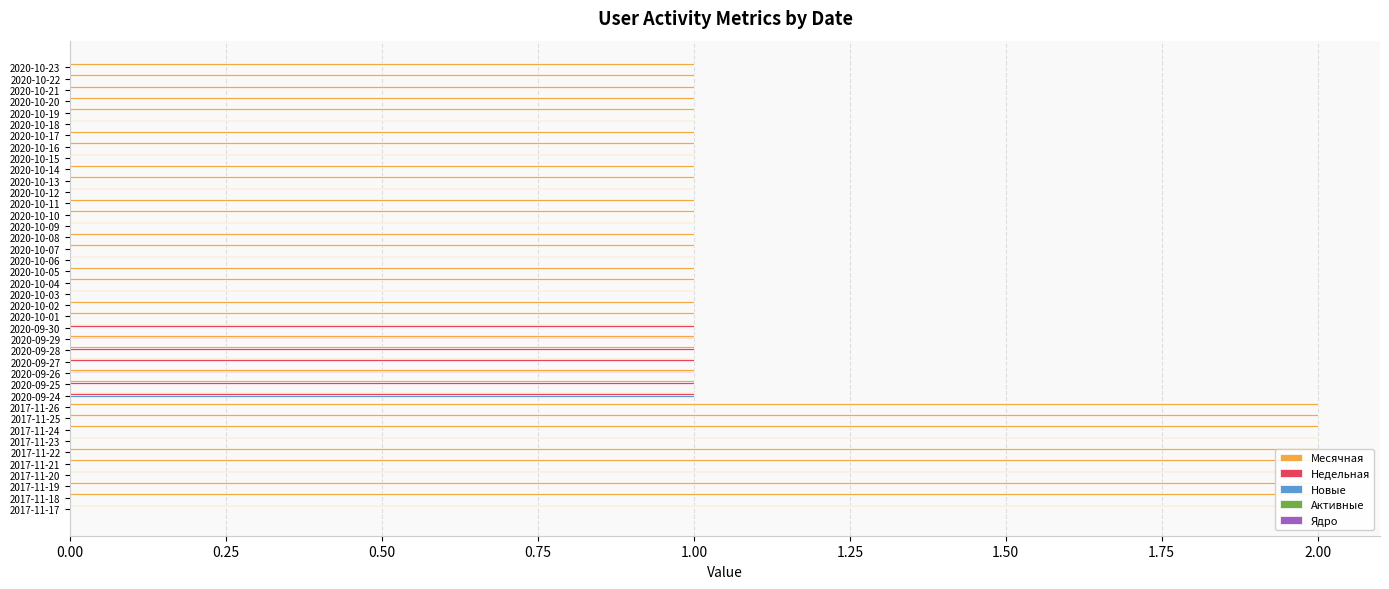

Reading right to left, what are all the values shown in this chart?

Месячная: 2.0	2.0	2.0	2.0	2.0	2.0	2.0	2.0	2.0	2.0	1.0	1.0	1.0	1.0	1.0	1.0	1.0	1.0	1.0	1.0	1.0	1.0	1.0	1.0	1.0	1.0	1.0	1.0	1.0	1.0	1.0	1.0	1.0	1.0	1.0	1.0	1.0	1.0	1.0	1.0
Недельная: 0.0	0.0	0.0	0.0	0.0	0.0	0.0	0.0	0.0	0.0	1.0	1.0	1.0	1.0	1.0	1.0	1.0	0.0	0.0	0.0	0.0	0.0	0.0	0.0	0.0	0.0	0.0	0.0	0.0	0.0	0.0	0.0	0.0	0.0	0.0	0.0	0.0	0.0	0.0	0.0
Новые: 0.0	0.0	0.0	0.0	0.0	0.0	0.0	0.0	0.0	0.0	1.0	0.0	0.0	0.0	0.0	0.0	0.0	0.0	0.0	0.0	0.0	0.0	0.0	0.0	0.0	0.0	0.0	0.0	0.0	0.0	0.0	0.0	0.0	0.0	0.0	0.0	0.0	0.0	0.0	0.0
Активные: 0.1	0.1	0.1	0.1	0.1	0.1	0.1	0.1	0.1	0.1	0.1	0.1	0.1	0.1	0.1	0.1	0.1	0.1	0.1	0.1	0.1	0.1	0.1	0.1	0.1	0.1	0.1	0.1	0.1	0.1	0.1	0.1	0.1	0.1	0.1	0.1	0.1	0.1	0.1	0.1
Ядро: 0.1	0.1	0.1	0.1	0.1	0.1	0.1	0.1	0.1	0.1	0.1	0.1	0.1	0.1	0.1	0.1	0.1	0.1	0.1	0.1	0.1	0.1	0.1	0.1	0.1	0.1	0.1	0.1	0.1	0.1	0.1	0.1	0.1	0.1	0.1	0.1	0.1	0.1	0.1	0.1